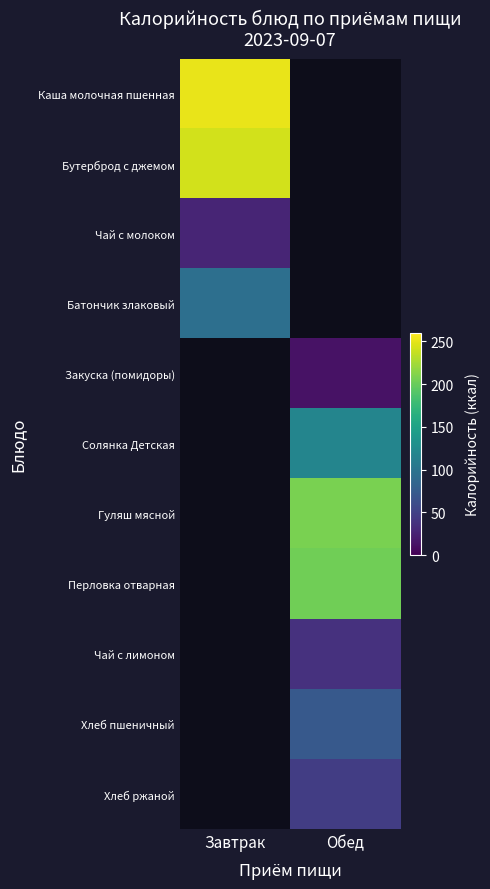

At which label does Чай с молоком reach its minimum?

Завтрак